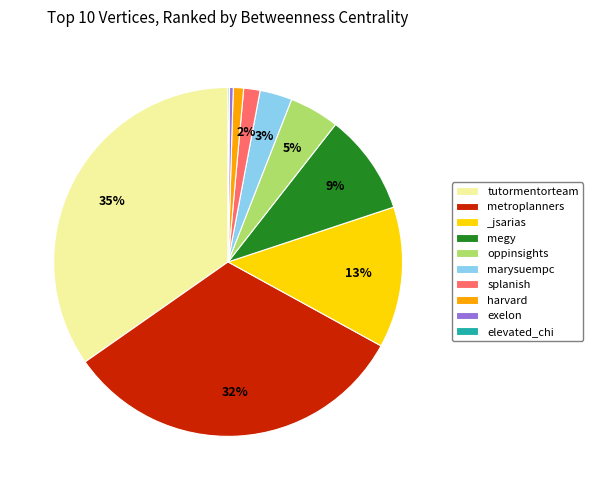

Which slice is the largest?

tutormentorteam